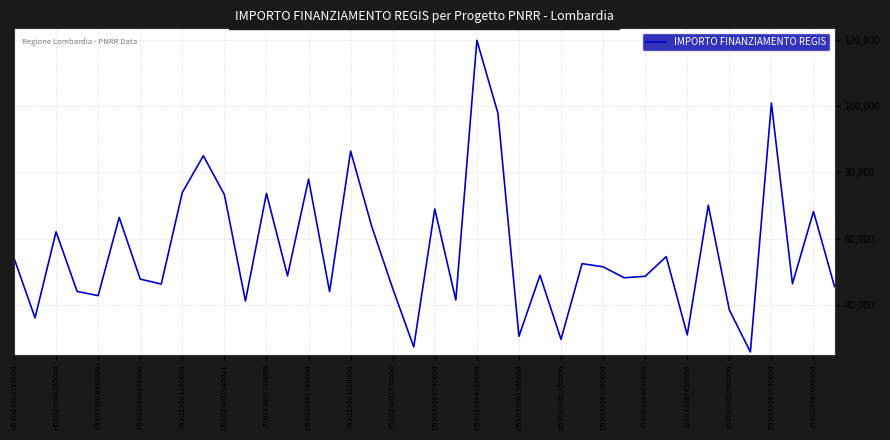

What is the difference between the maximum and minimum values?

93941.0